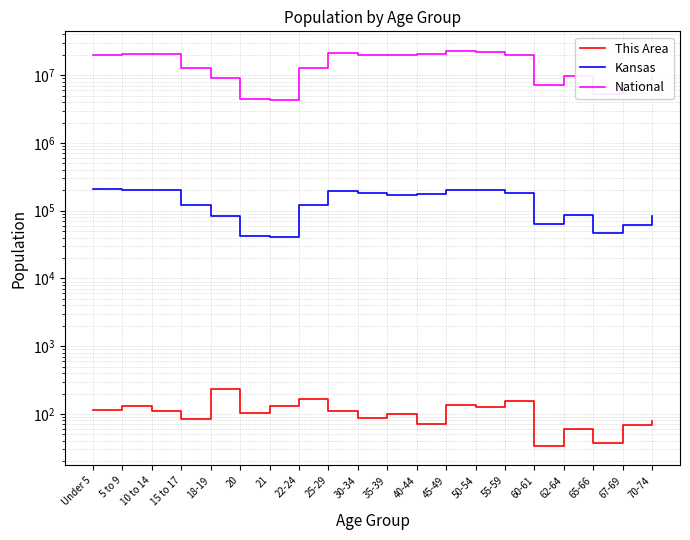

Count the number of categories in the chart.

20